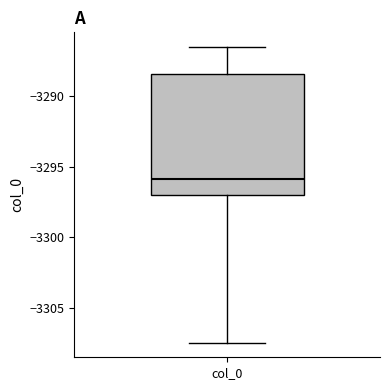

Where is the upper edge of the box for col_0 on the y-axis? The values are not printed on the chart, so give them approximately, as read against the axis.

-3288.5